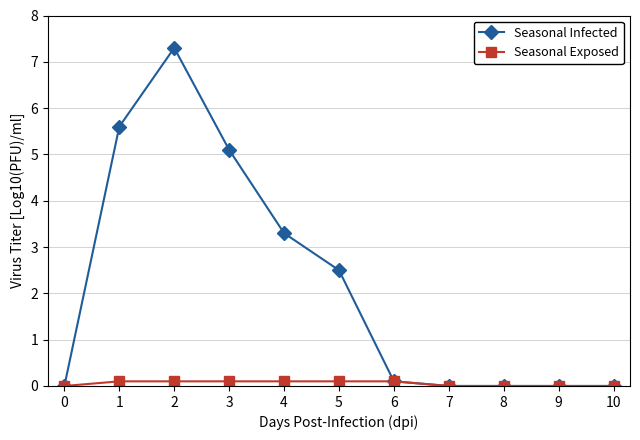

Reading left to right, list all the values displayed in this chart.

Seasonal Infected: 0.0	5.6	7.3	5.1	3.3	2.5	0.1	0.0	0.0	0.0	0.0
Seasonal Exposed: 0.0	0.1	0.1	0.1	0.1	0.1	0.1	0.0	0.0	0.0	0.0